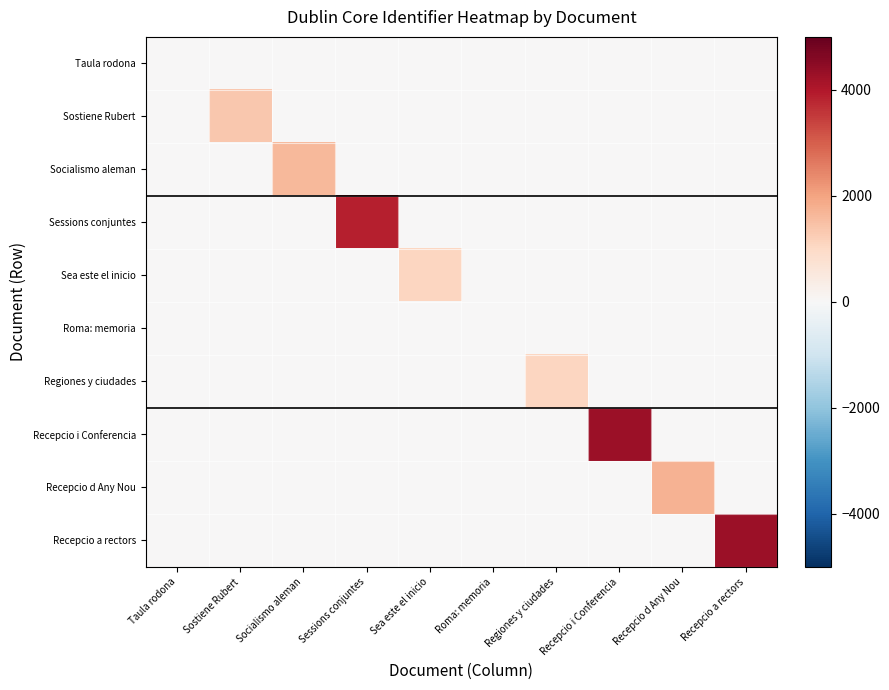

Reading left to right, transcribe all the data shown in this chart.

Taula rodona: Taula rodona=0	Sostiene Rubert=0	Socialismo aleman=0	Sessions conjuntes=0	Sea este el inicio=0	Roma: memoria=0	Regiones y ciudades=0	Recepcio i Conferencia=0	Recepcio d Any Nou=0	Recepcio a rectors=0
Sostiene Rubert: Taula rodona=0	Sostiene Rubert=1352	Socialismo aleman=0	Sessions conjuntes=0	Sea este el inicio=0	Roma: memoria=0	Regiones y ciudades=0	Recepcio i Conferencia=0	Recepcio d Any Nou=0	Recepcio a rectors=0
Socialismo aleman: Taula rodona=0	Sostiene Rubert=0	Socialismo aleman=1613	Sessions conjuntes=0	Sea este el inicio=0	Roma: memoria=0	Regiones y ciudades=0	Recepcio i Conferencia=0	Recepcio d Any Nou=0	Recepcio a rectors=0
Sessions conjuntes: Taula rodona=0	Sostiene Rubert=0	Socialismo aleman=0	Sessions conjuntes=3883	Sea este el inicio=0	Roma: memoria=0	Regiones y ciudades=0	Recepcio i Conferencia=0	Recepcio d Any Nou=0	Recepcio a rectors=0
Sea este el inicio: Taula rodona=0	Sostiene Rubert=0	Socialismo aleman=0	Sessions conjuntes=0	Sea este el inicio=1078	Roma: memoria=0	Regiones y ciudades=0	Recepcio i Conferencia=0	Recepcio d Any Nou=0	Recepcio a rectors=0
Roma: memoria: Taula rodona=0	Sostiene Rubert=0	Socialismo aleman=0	Sessions conjuntes=0	Sea este el inicio=0	Roma: memoria=0	Regiones y ciudades=0	Recepcio i Conferencia=0	Recepcio d Any Nou=0	Recepcio a rectors=0
Regiones y ciudades: Taula rodona=0	Sostiene Rubert=0	Socialismo aleman=0	Sessions conjuntes=0	Sea este el inicio=0	Roma: memoria=0	Regiones y ciudades=1081	Recepcio i Conferencia=0	Recepcio d Any Nou=0	Recepcio a rectors=0
Recepcio i Conferencia: Taula rodona=0	Sostiene Rubert=0	Socialismo aleman=0	Sessions conjuntes=0	Sea este el inicio=0	Roma: memoria=0	Regiones y ciudades=0	Recepcio i Conferencia=4264	Recepcio d Any Nou=0	Recepcio a rectors=0
Recepcio d Any Nou: Taula rodona=0	Sostiene Rubert=0	Socialismo aleman=0	Sessions conjuntes=0	Sea este el inicio=0	Roma: memoria=0	Regiones y ciudades=0	Recepcio i Conferencia=0	Recepcio d Any Nou=1734	Recepcio a rectors=0
Recepcio a rectors: Taula rodona=0	Sostiene Rubert=0	Socialismo aleman=0	Sessions conjuntes=0	Sea este el inicio=0	Roma: memoria=0	Regiones y ciudades=0	Recepcio i Conferencia=0	Recepcio d Any Nou=0	Recepcio a rectors=4279